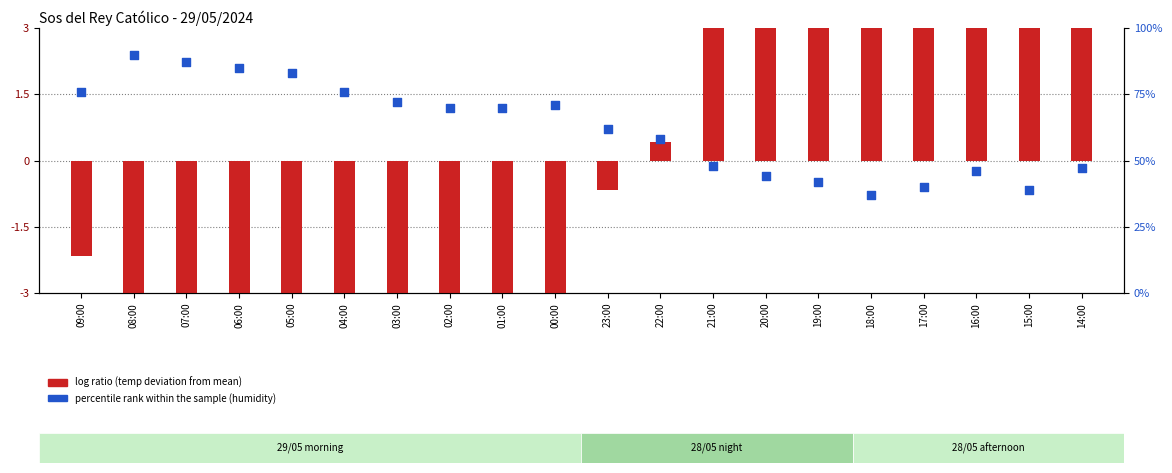

What are all the series names shown in the legend?

log ratio, percentile rank within the sample